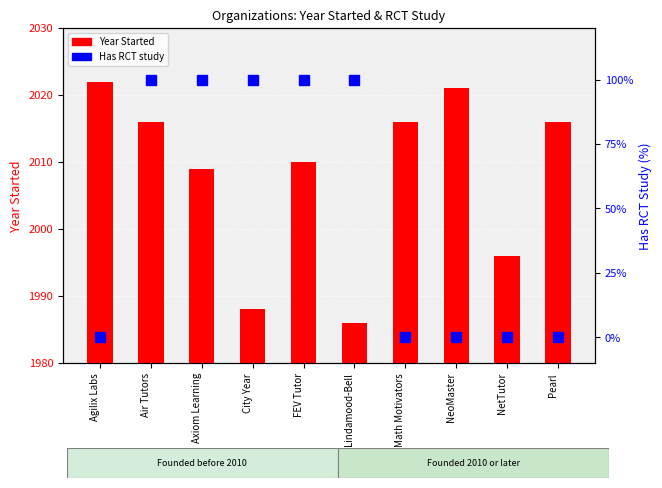

Rank the series by their maximum value, from lowest to highest.

Has RCT Study, Year Started